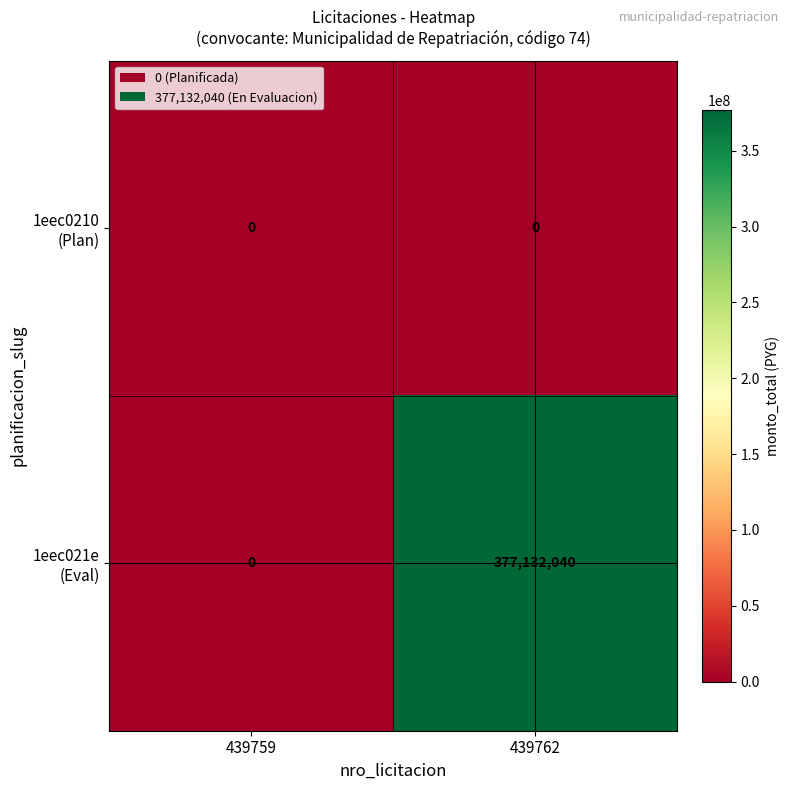

At which category is the sum across all series the highest?

439762